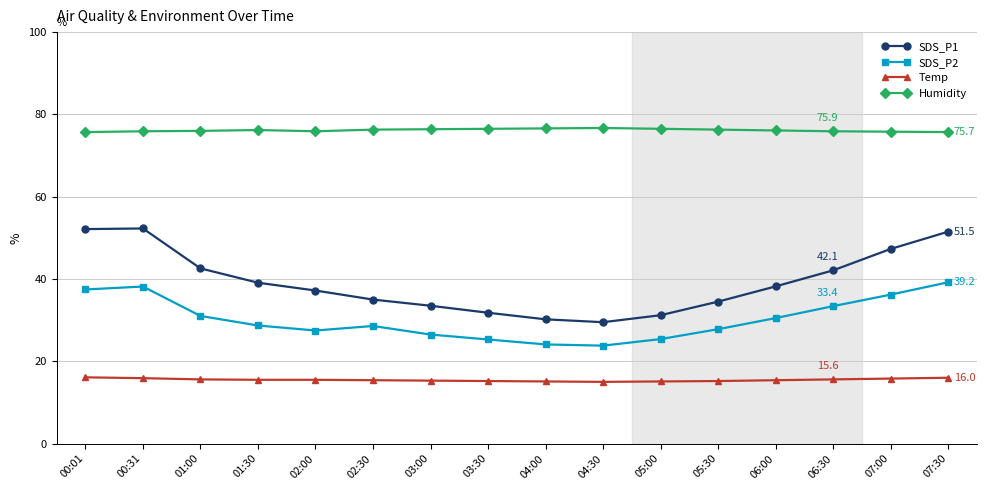

What is the value of the SDS_P2 point at the 2nd from the left?

38.2